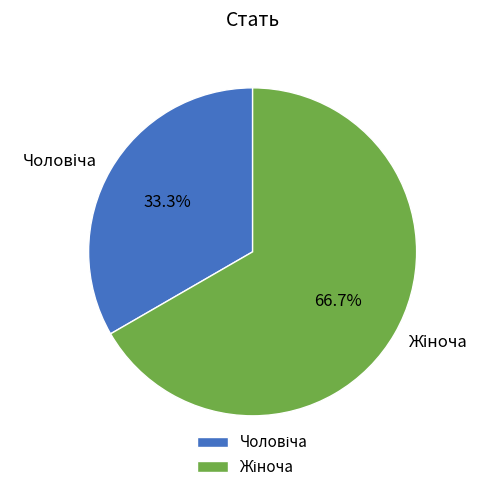

Does any single category account for the majority?

Yes